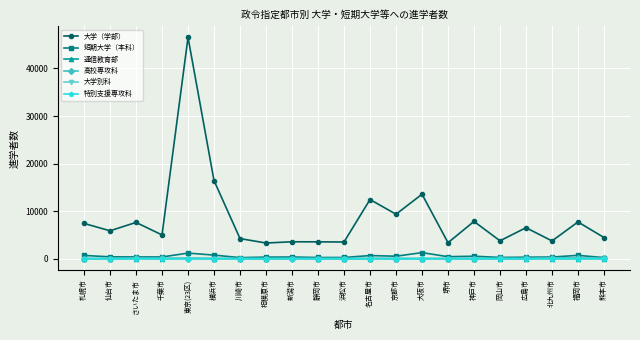

True or false: 短期大学（本科） has more than 1 interior local peaks.

True